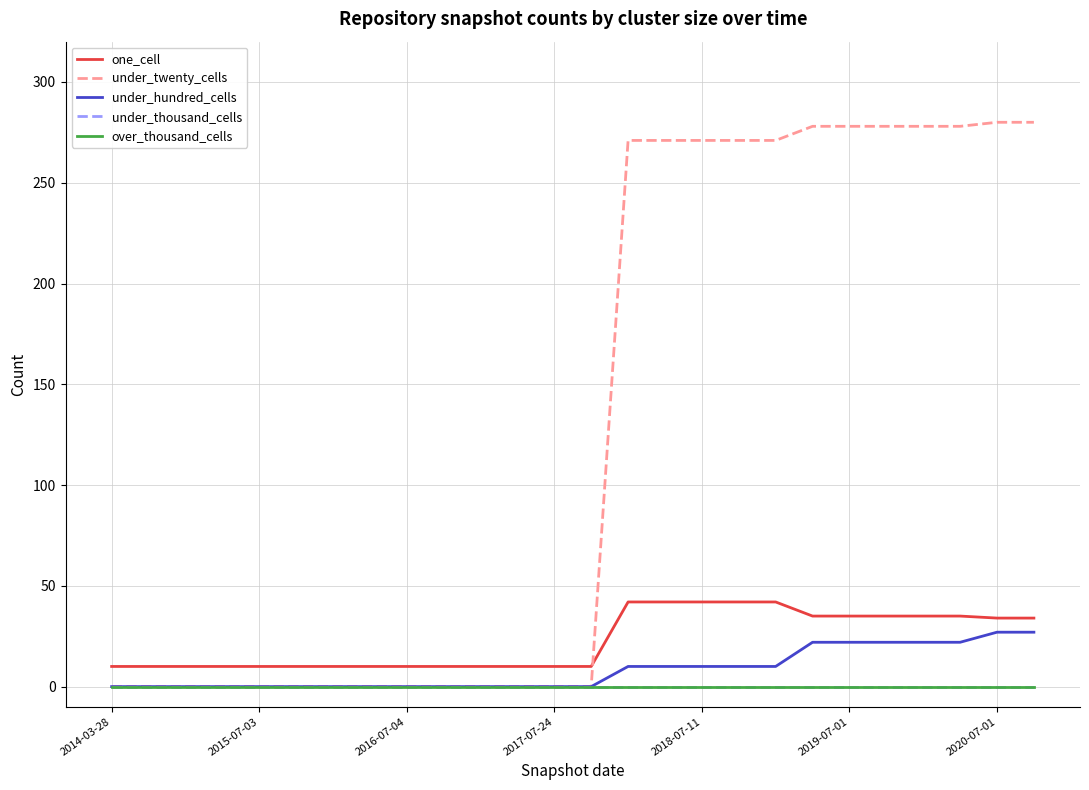

Does the chart have visible grid lines?

Yes